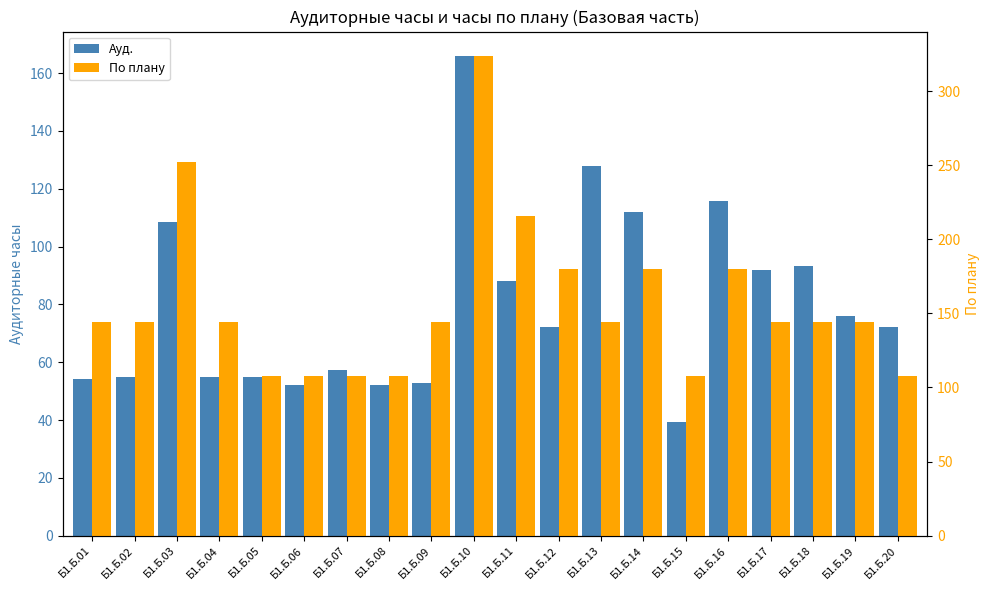

How many bars are there in each group?

2